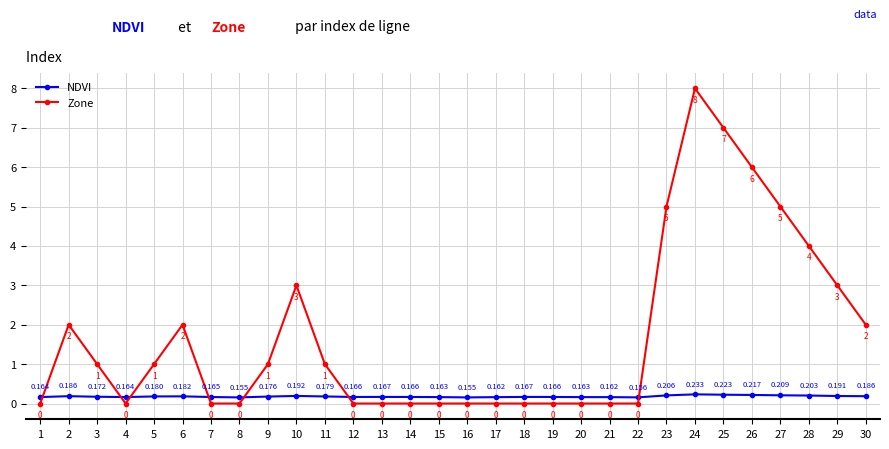

After their last crossing, which series has the higher values: Zone or NDVI?

Zone